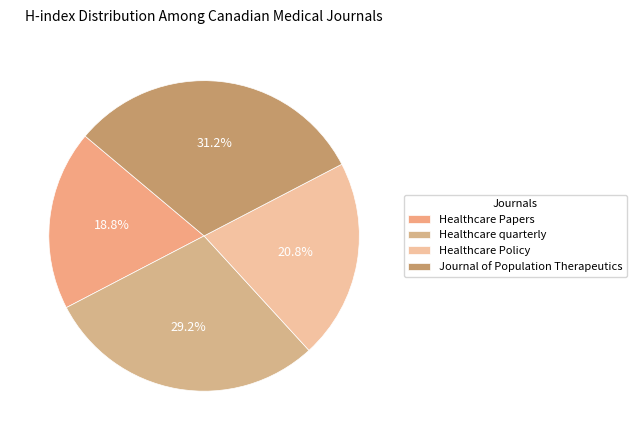

Which has a higher value, Journal of Population Therapeutics or Healthcare quarterly?

Journal of Population Therapeutics